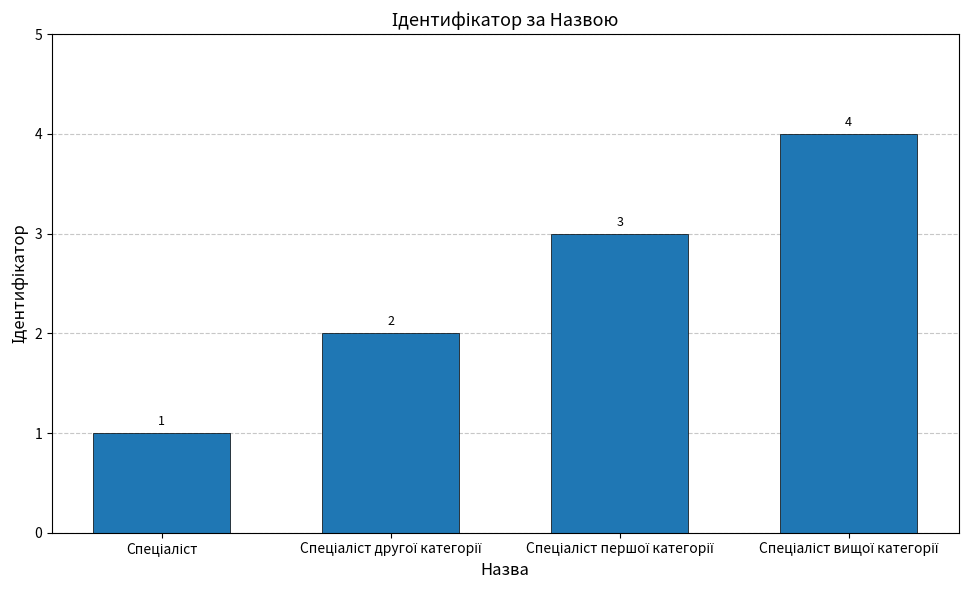

Count the values in the range 2 to 4.

3